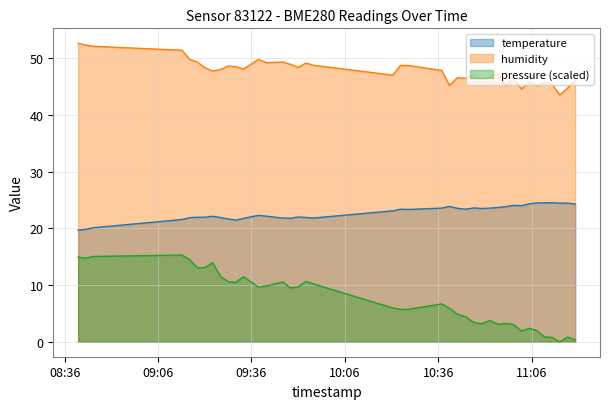

Which category has the lowest value in the pressure series?

2023-10-19T11:15:00